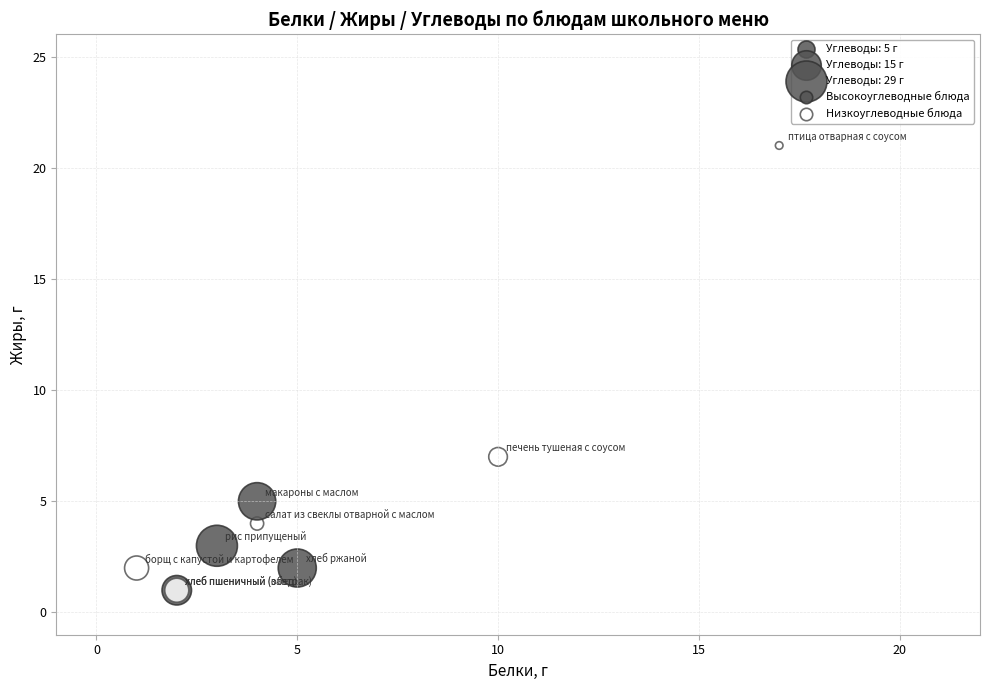

What Y value in the scatter plot is closest to 11?

7